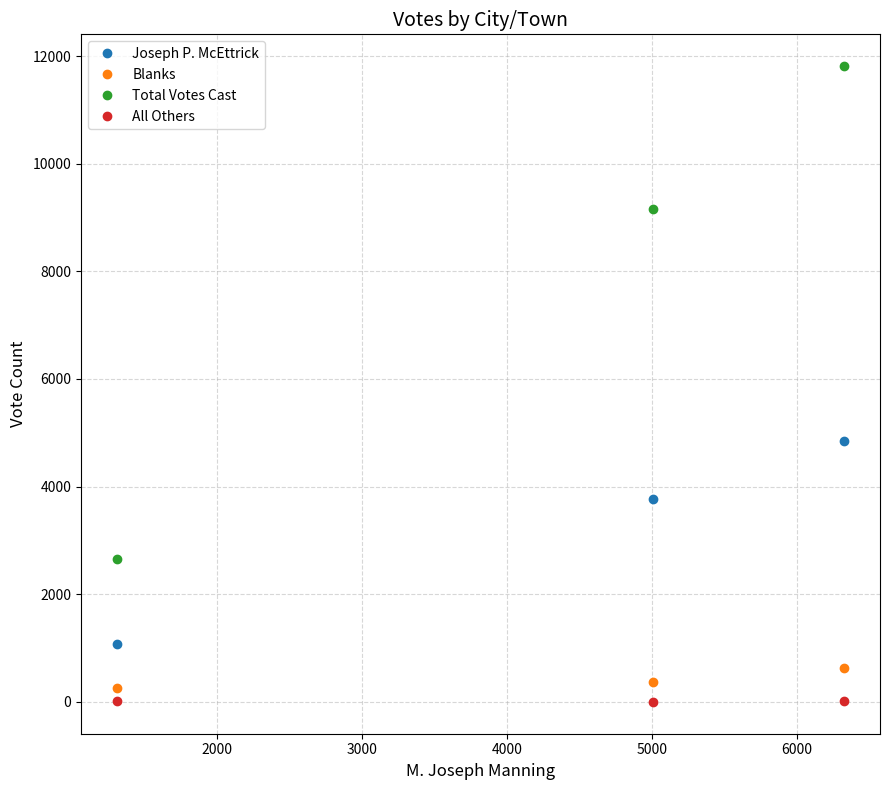

What is the greatest value displayed?

11813